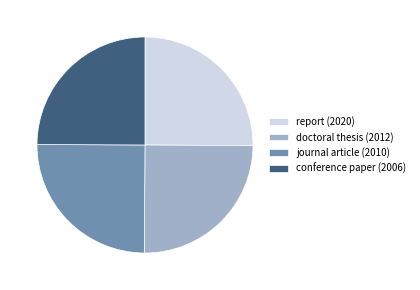

Is it true that doctoral thesis (2012) is 25% of the pie?

True